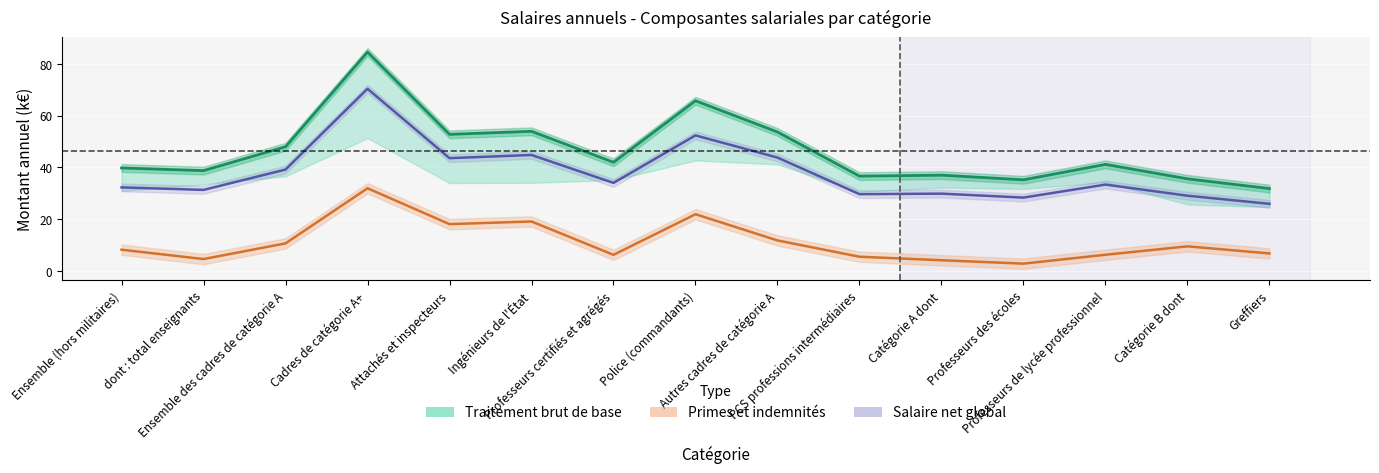

What is the maximum value shown in the chart?

84.5